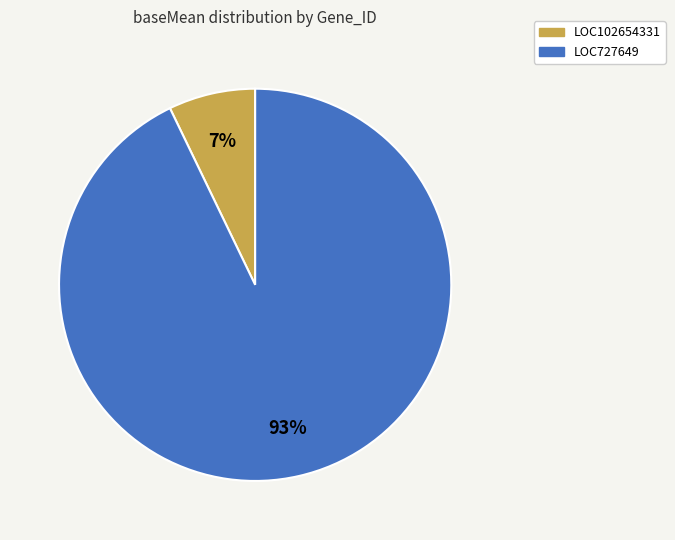

The LOC727649 slice represents 93% of the pie. True or false?

True